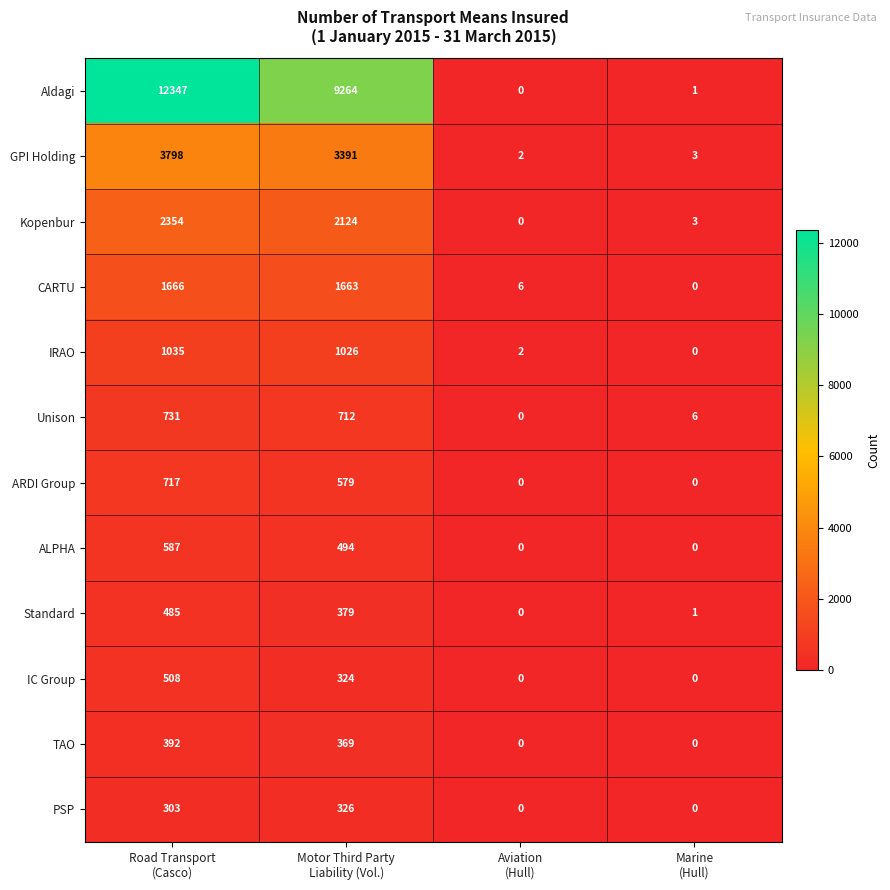

Which series has the largest total across all categories?

Aldagi